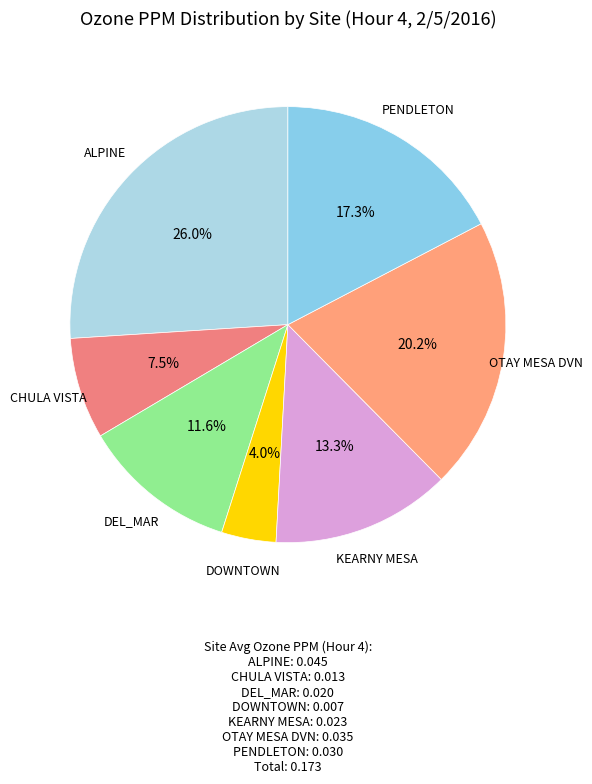

Rank the categories by value from lowest to highest.

DOWNTOWN, CHULA VISTA, DEL_MAR, KEARNY MESA, PENDLETON, OTAY MESA DVN, ALPINE